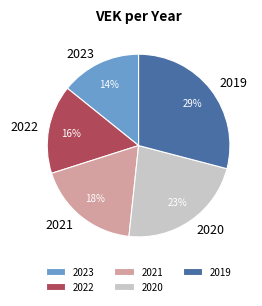

How many slices are in this pie chart?

5